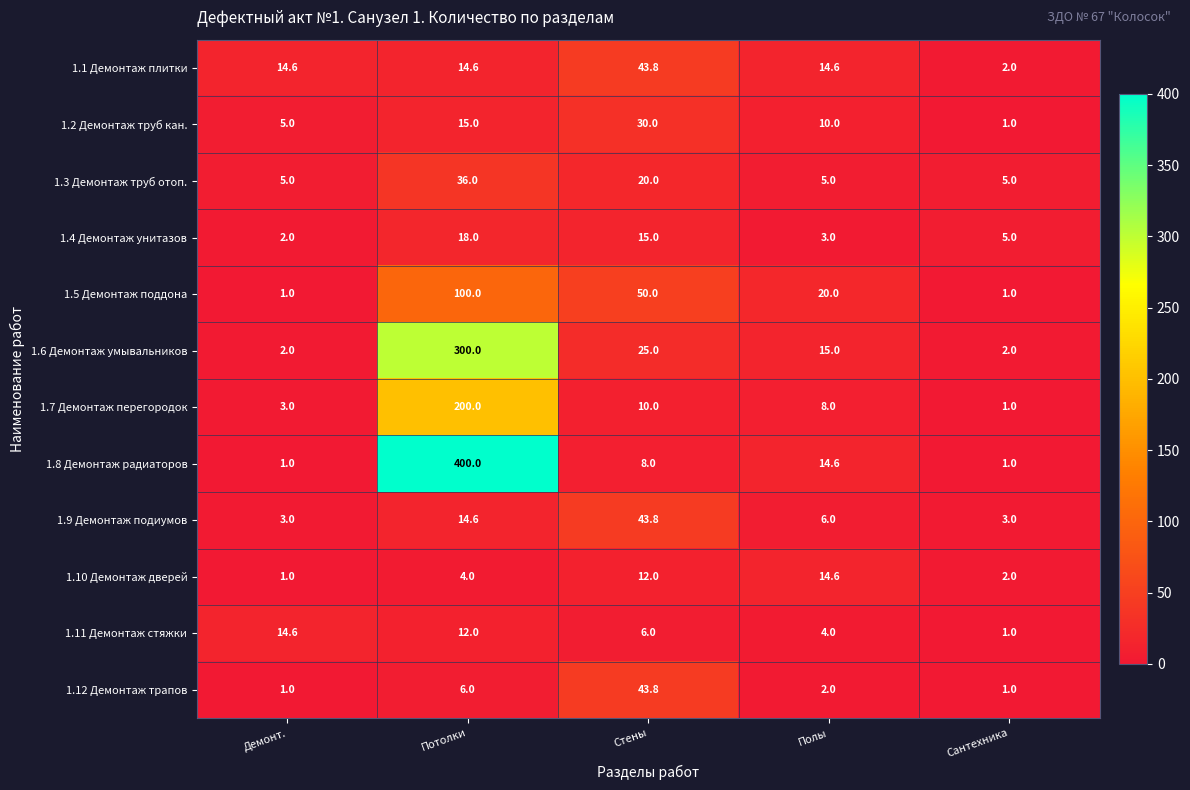

What is the sum of the 1.12 Демонтаж трапов values at Демонт. and Сантехника?

2.0